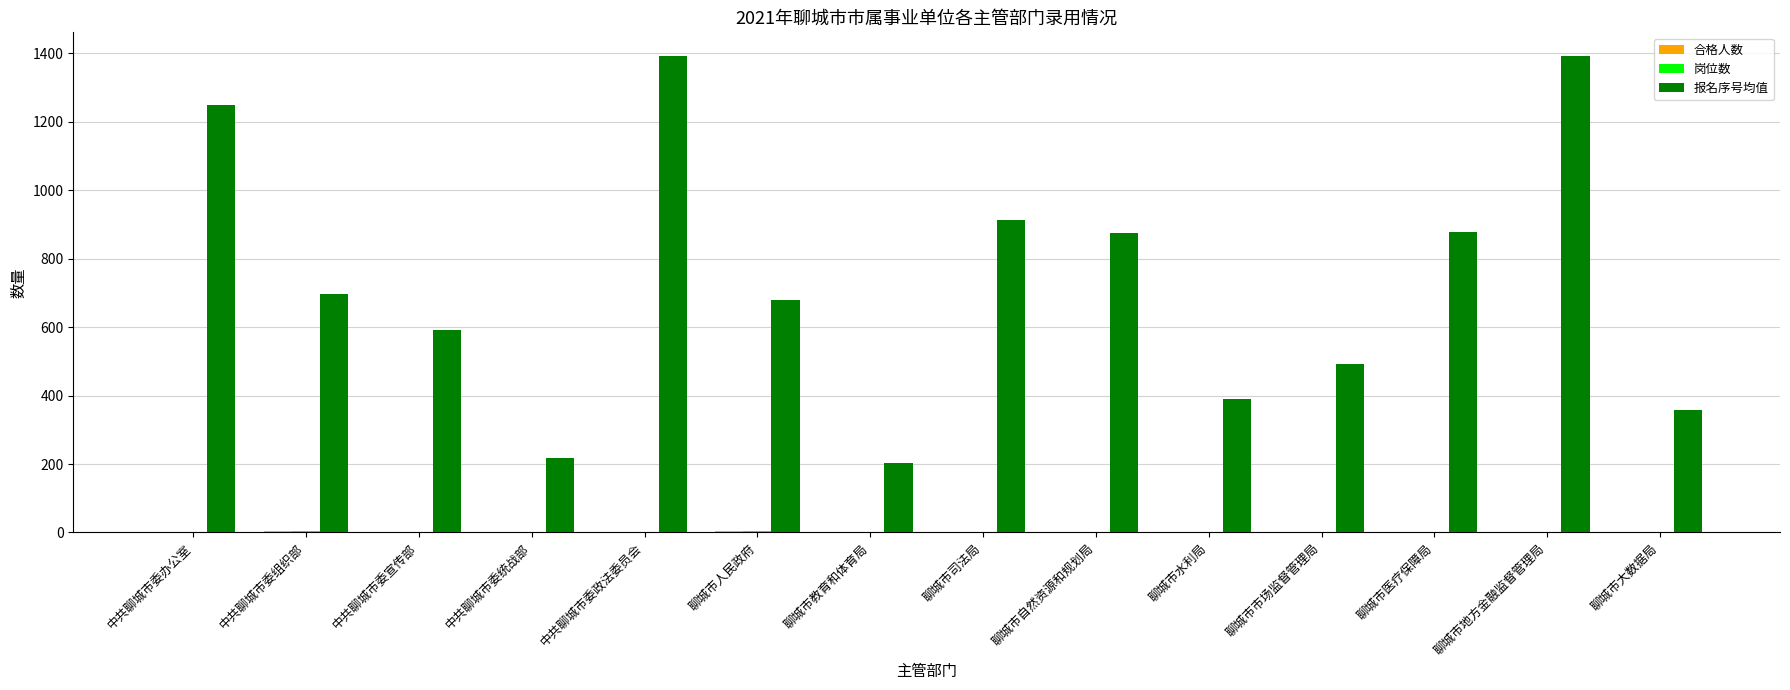

What is the greatest value displayed?

1392